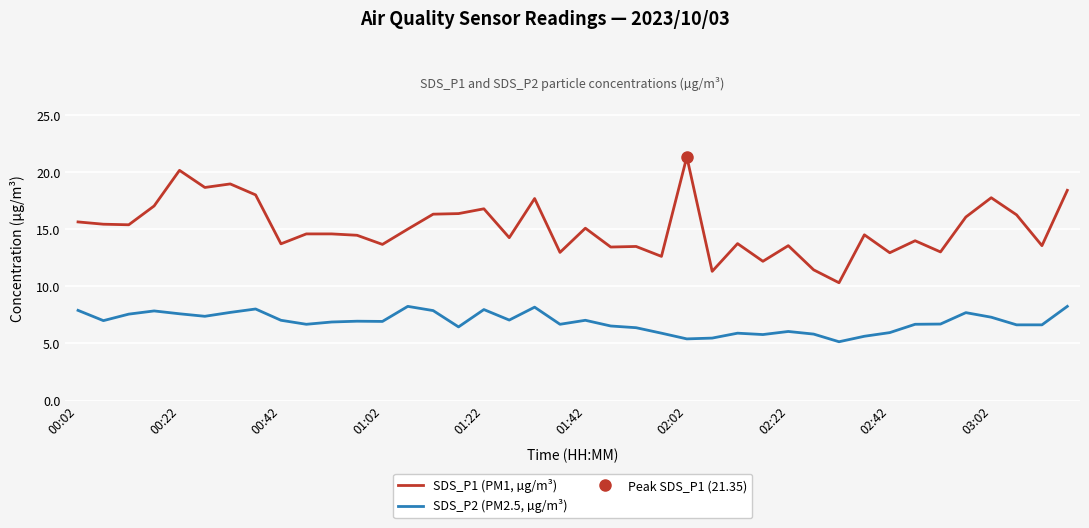

What position from the right is 34?

6